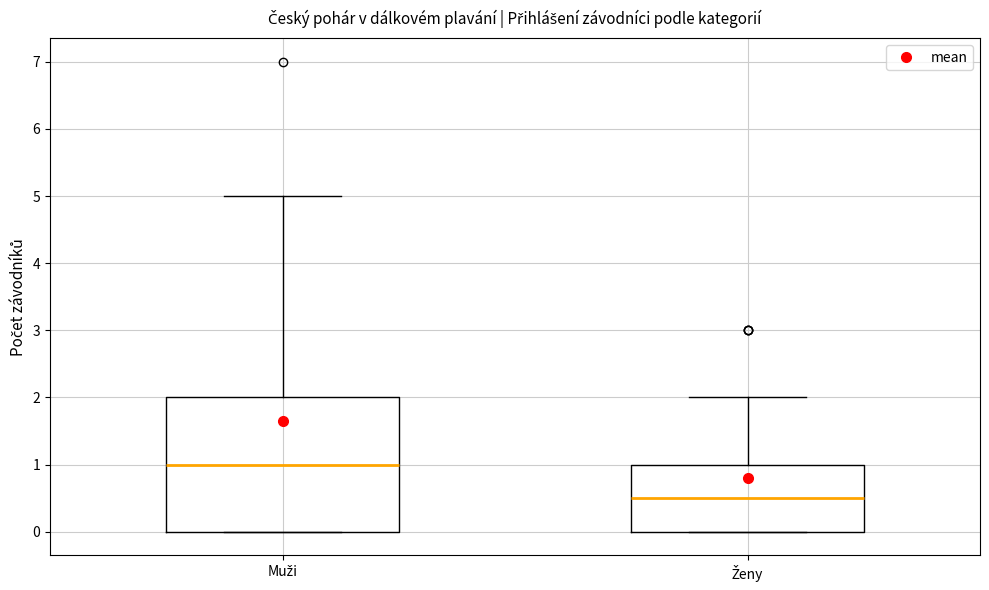

Reading left to right, transcribe this box plot: for each box, give where its median line is, the range the box spans, and where its two whiskers end, as read against the y-axis. The values are not printed on the chart, so give them approximately, as read against the axis.

Muži: median 1.0, box 0.0 to 2.0, whiskers 0.0 to 5.0
Ženy: median 0.5, box 0.0 to 1.0, whiskers 0.0 to 2.0